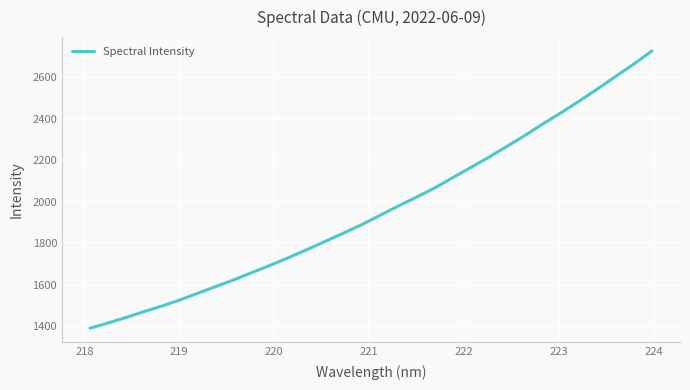

What is the minimum value shown in the chart?

1391.5